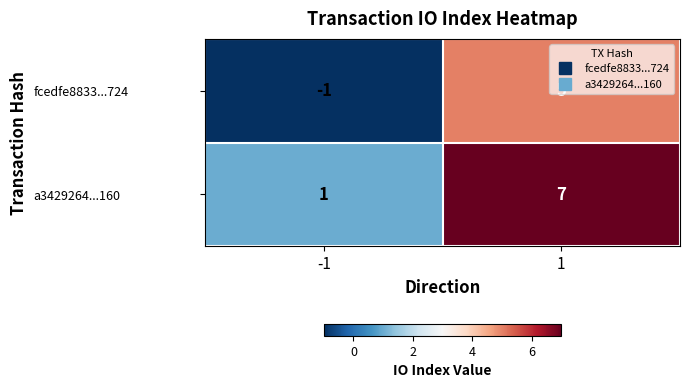

What is the total value across all series at 1?

12